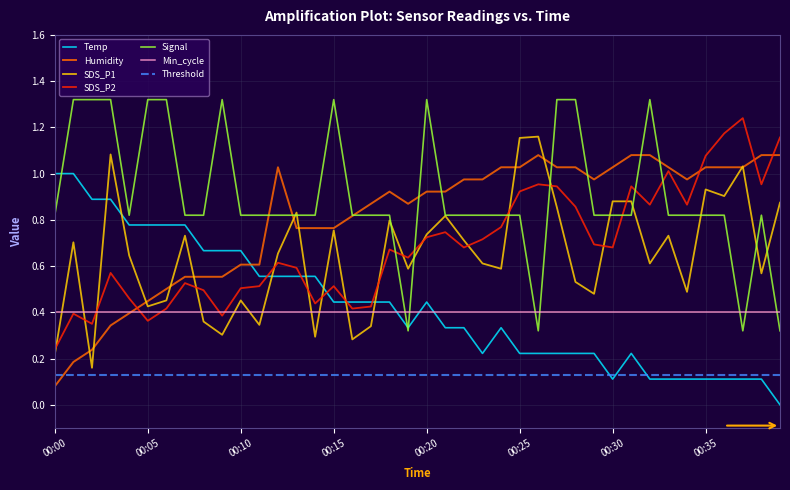

At which label is Temp closest to 0?

00:39